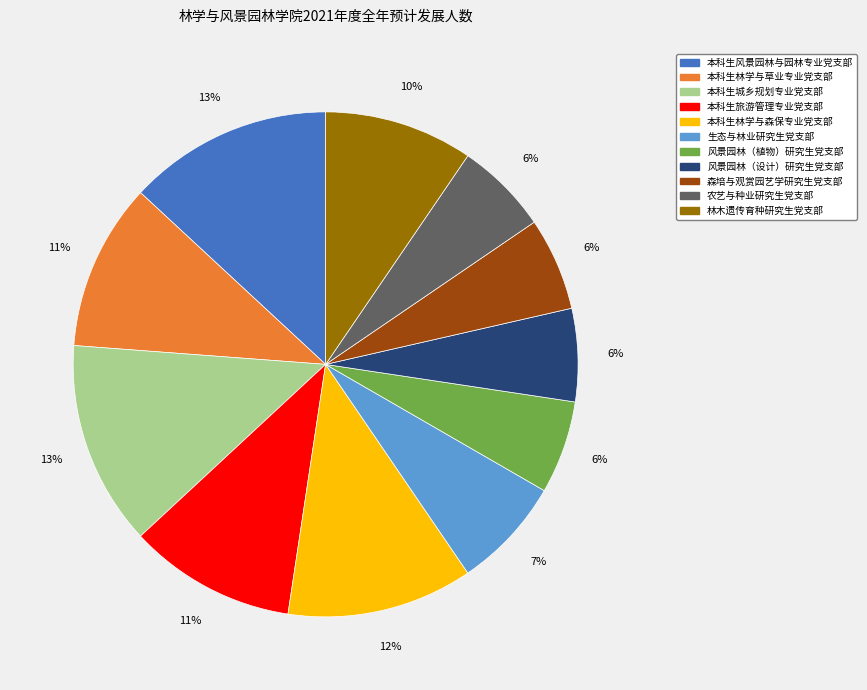

To the nearest percent, what portion does 本科生城乡规划专业党支部 represent?

13%